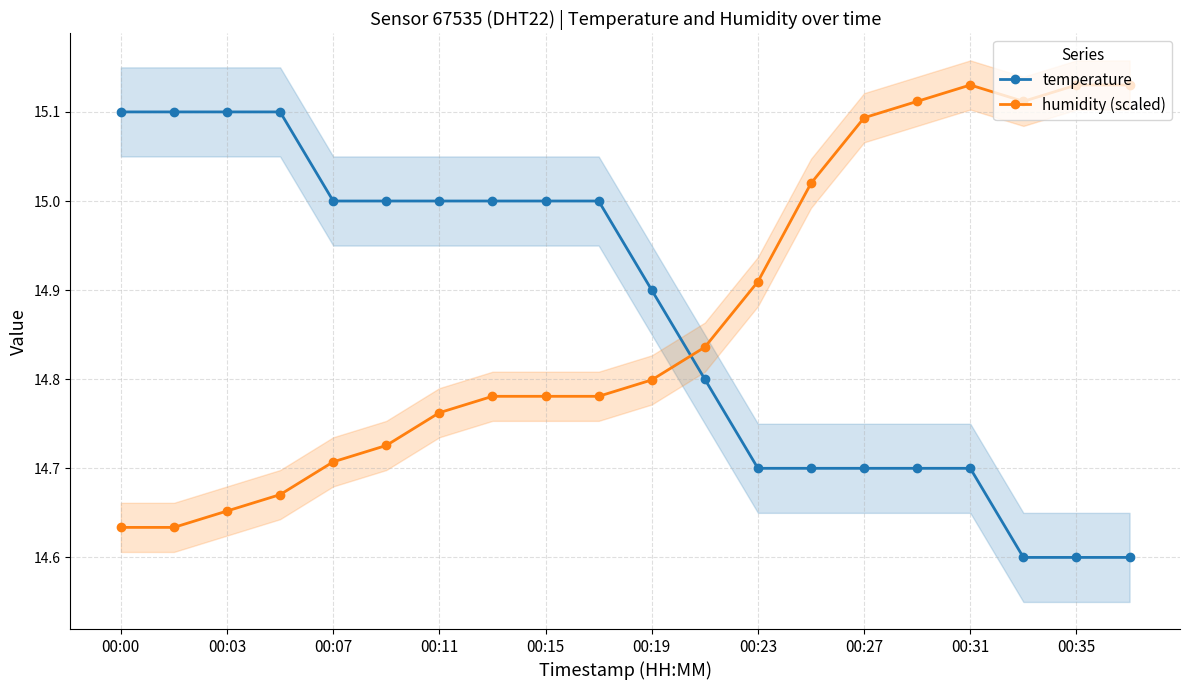

After their last crossing, which series has the higher values: temperature or humidity (scaled)?

humidity (scaled)